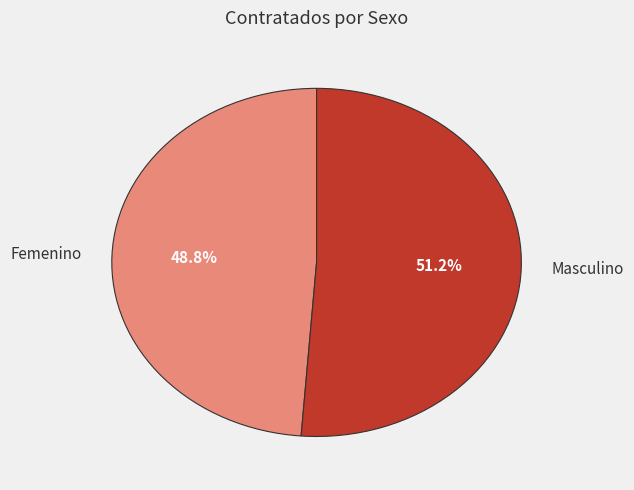

Which has a higher value, Femenino or Masculino?

Masculino